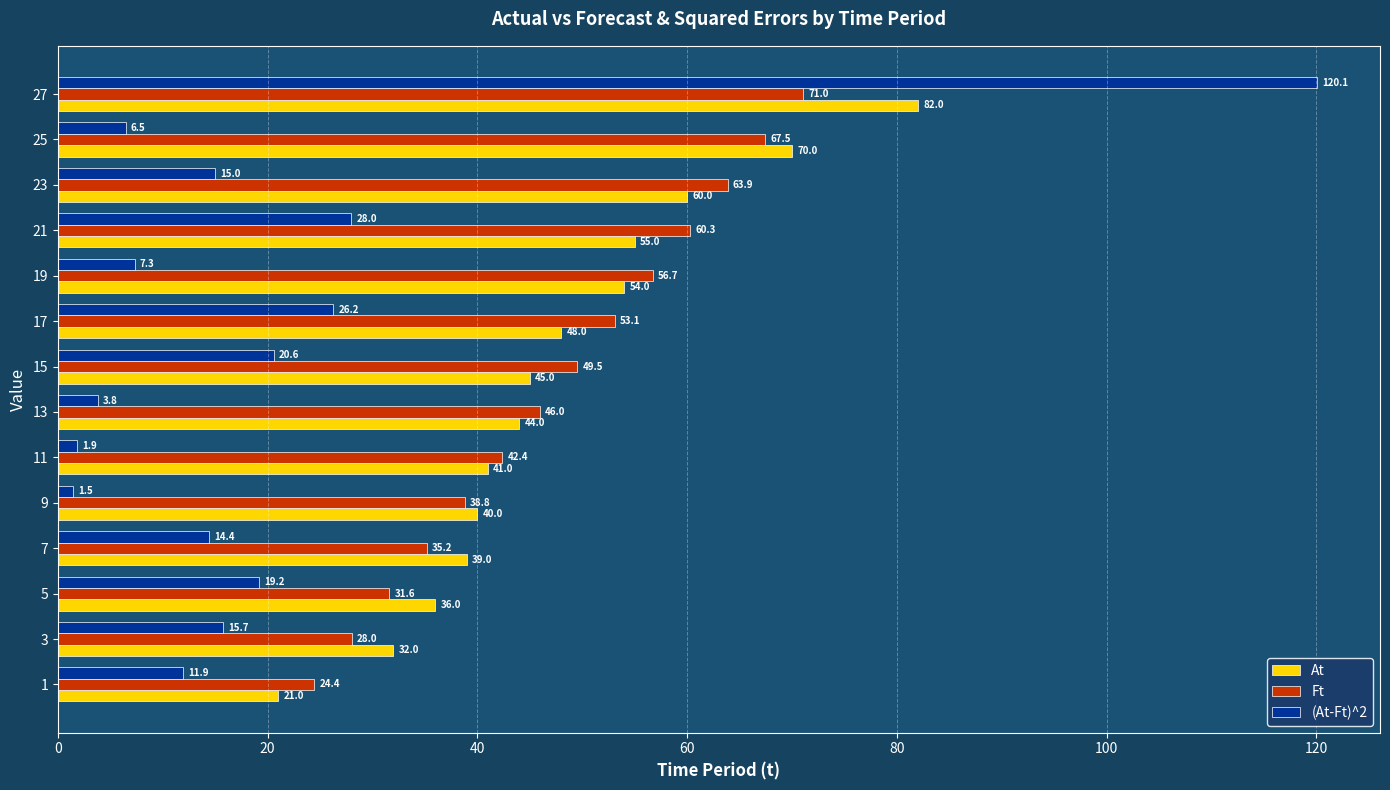

The At series shows 73.5 at 17. True or false?

False